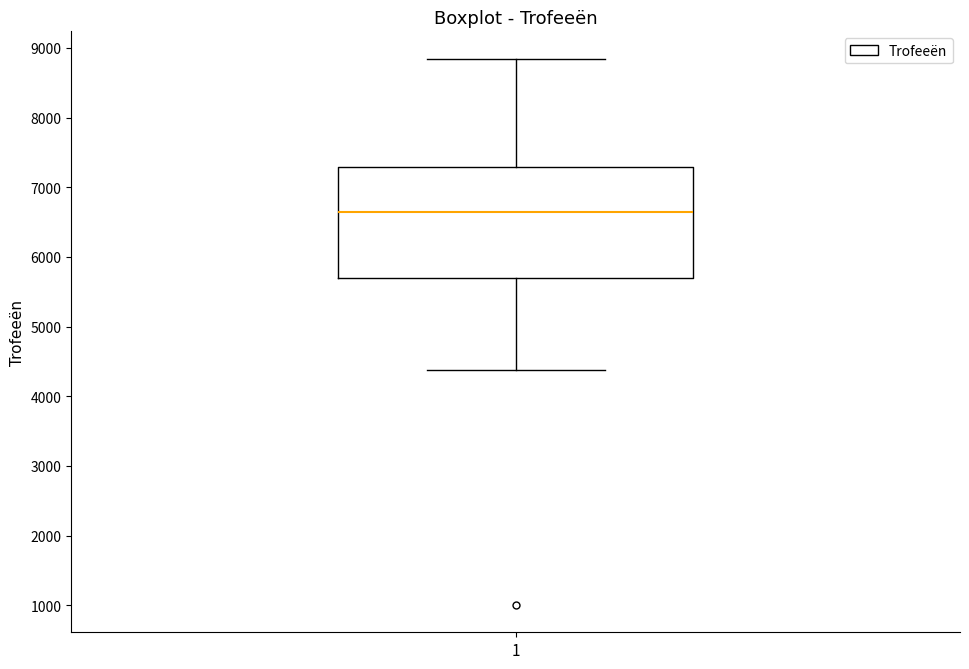

Read this box plot against the y-axis: the position of the median line, the range covered by the box, and the ends of both whiskers. The values are not printed on the chart, so give them approximately, as read against the axis.

median 6600, box 5700 to 7300, whiskers 4400 to 8800